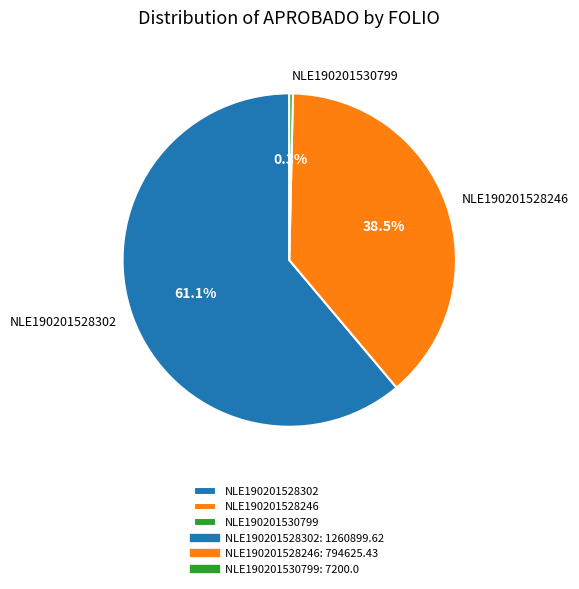

Is the sum of NLE190201528302 and NLE190201530799 greater than half?

Yes